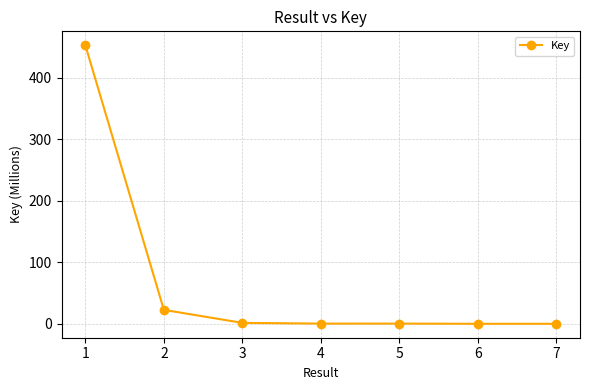

How many lines are shown in the chart?

1